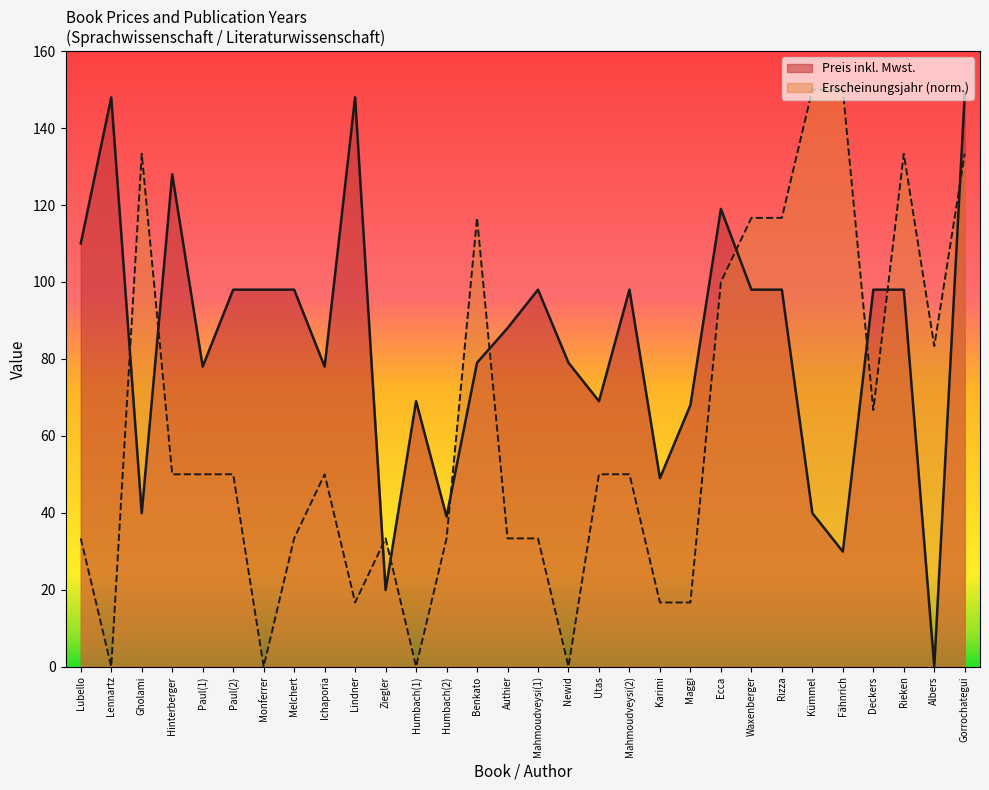

What is the difference between the highest and lowest values at Mahmoudveysi(1)?

64.7